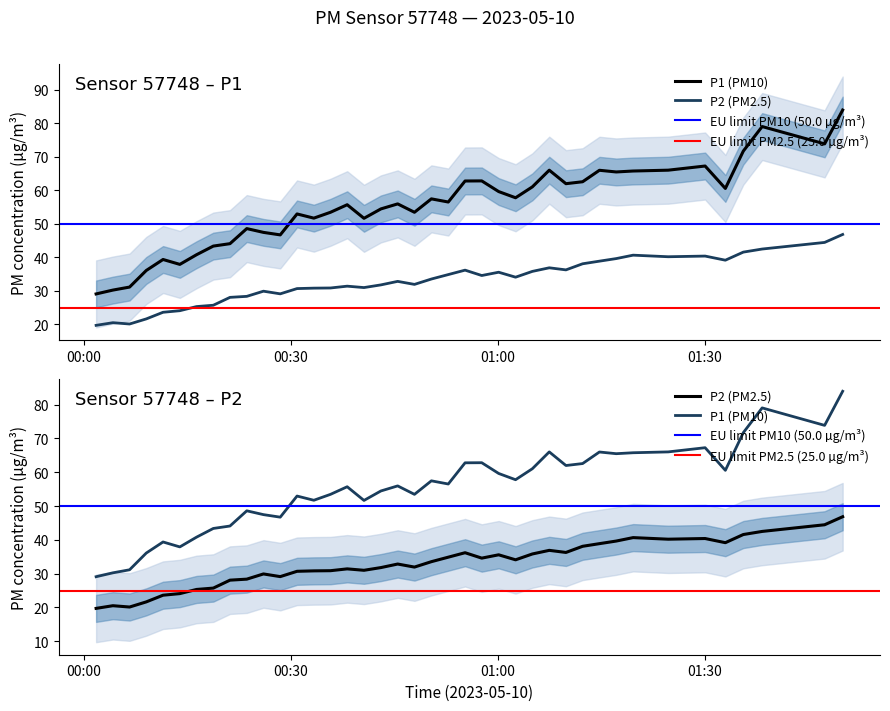

True or false: P2 and P1 intersect in this chart.

False